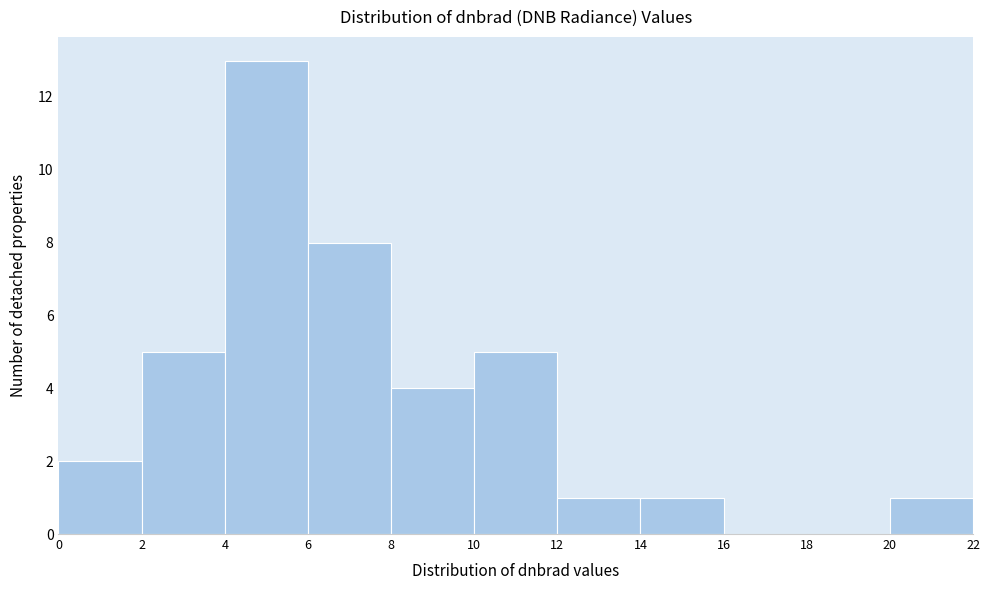

Reading left to right, list every bar in this chart as the range it spans on the x-axis followed by its height. The values are not printed on the chart, so give them approximately, as read against the axis.

0 to 2: 2
2 to 4: 5
4 to 6: 13
6 to 8: 8
8 to 10: 4
10 to 12: 5
12 to 14: 1
14 to 16: 1
16 to 18: 0
18 to 20: 0
20 to 22: 1